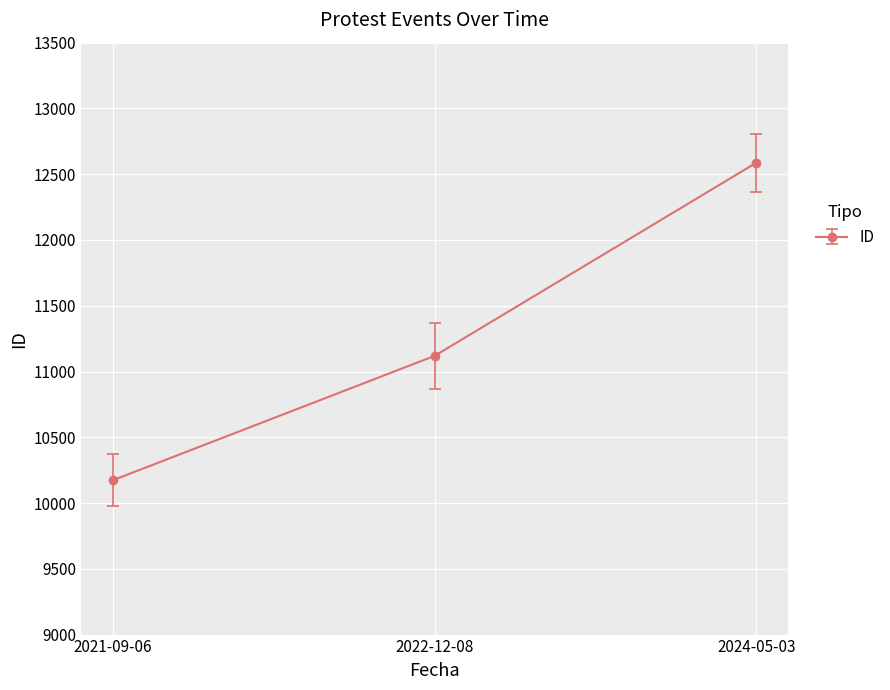

What is the average value?

11293